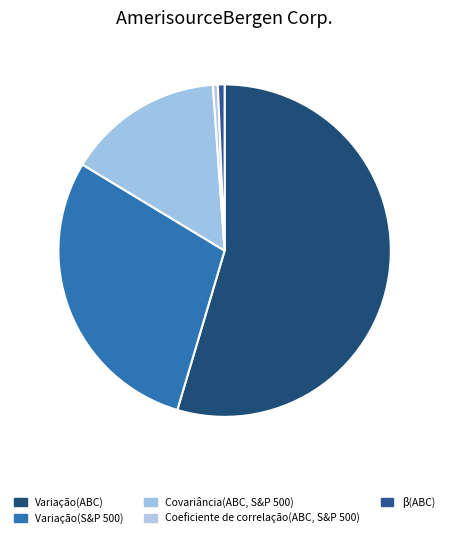

What is the largest slice in the pie chart?

Variação(ABC)